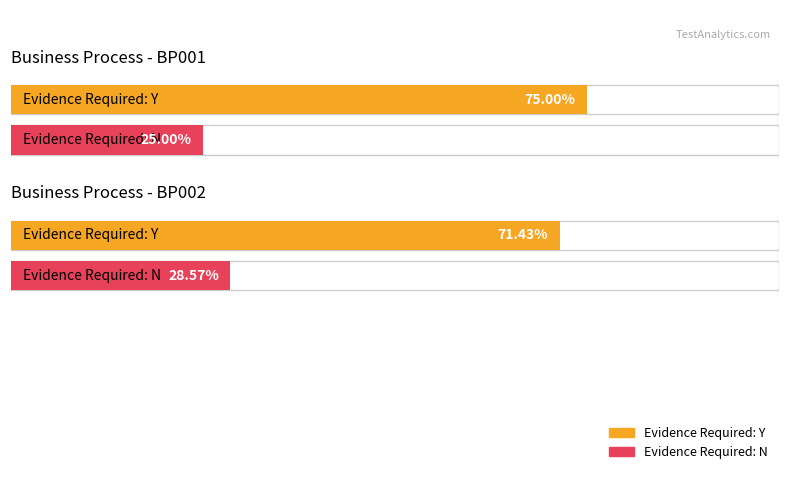

Which has a higher value, BP001 or BP001?

BP001